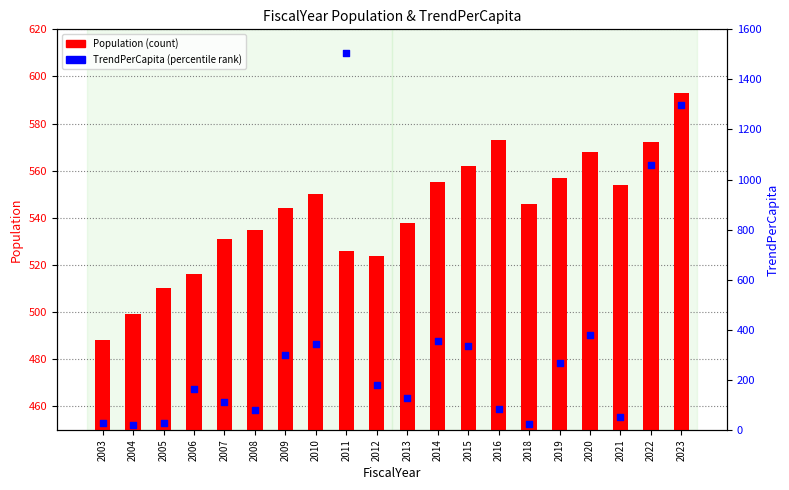

What is the total value across all series at 2012?

704.6